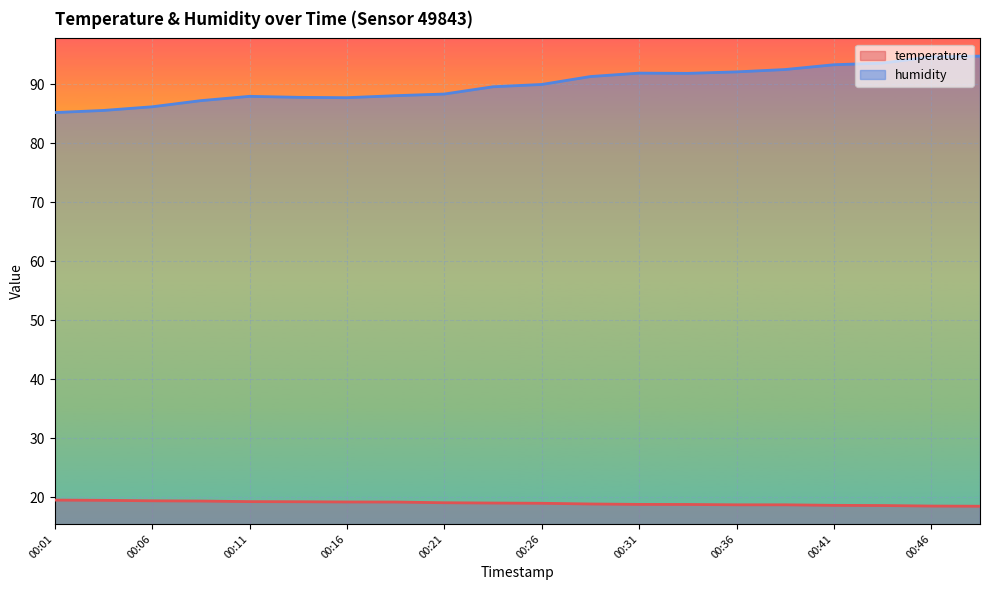

What is the difference between the humidity values at 00:14 and 00:46?

6.9